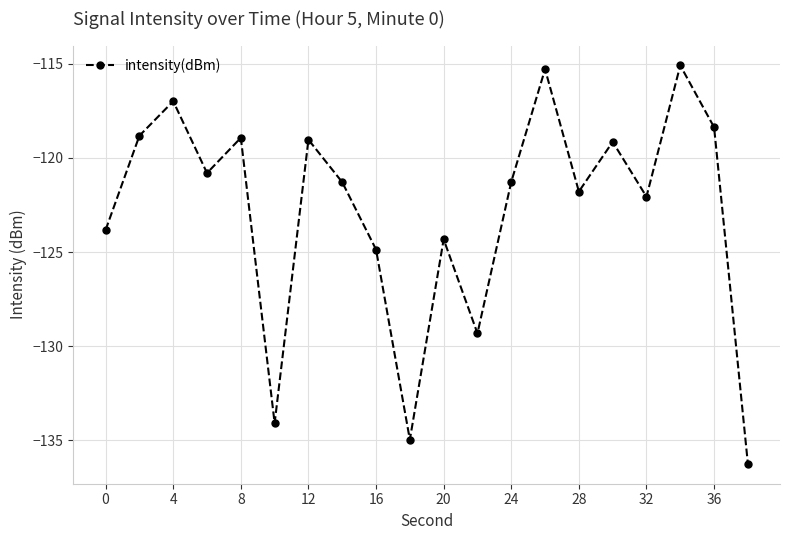

How many points are lower than both their immediate neighbors (excluding endpoints)?

6